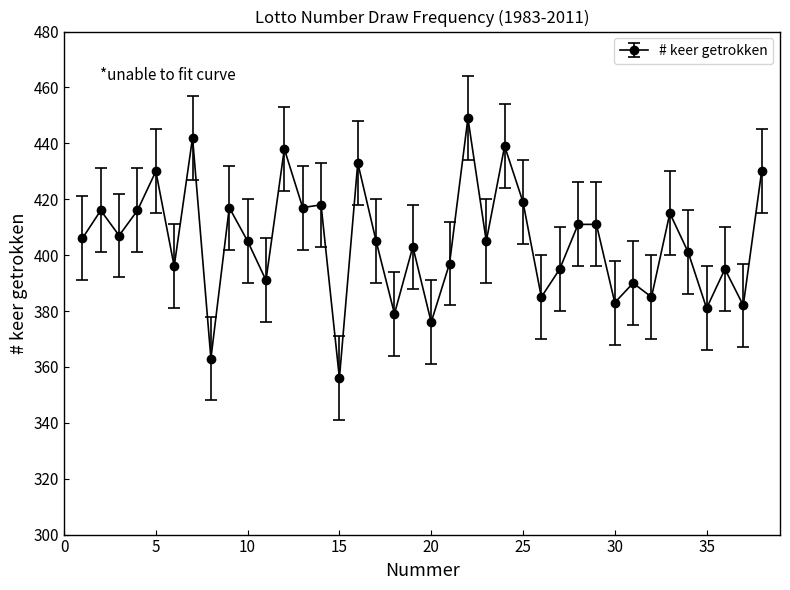

What is the difference between the maximum and second lowest values?

86